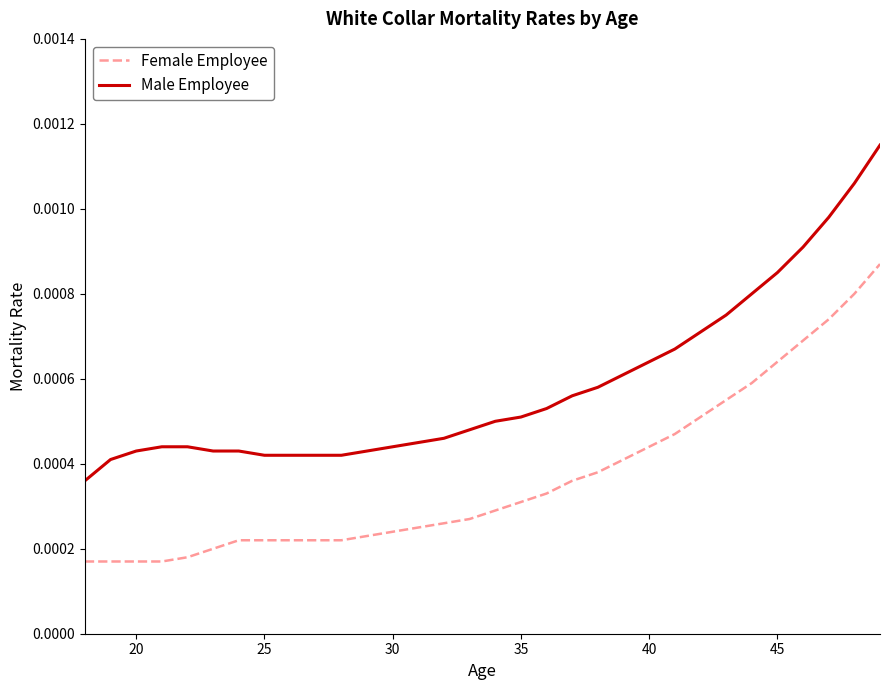

Which series has the largest total across all categories?

Male Employee